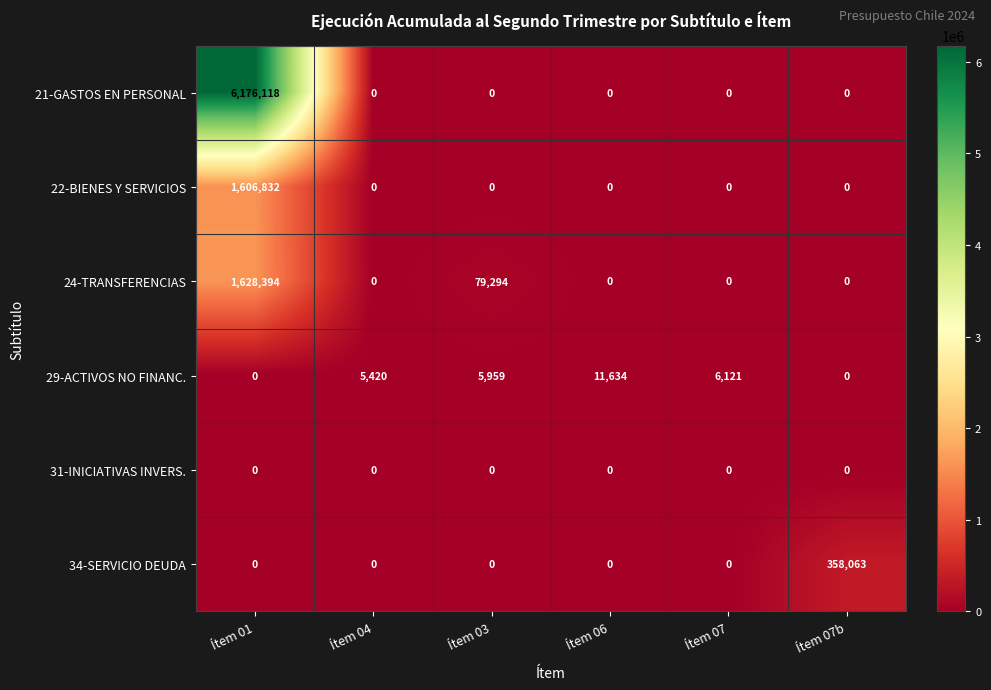

Between Ítem 01 and Ítem 07, which series saw the biggest shift?

21-GASTOS EN PERSONAL